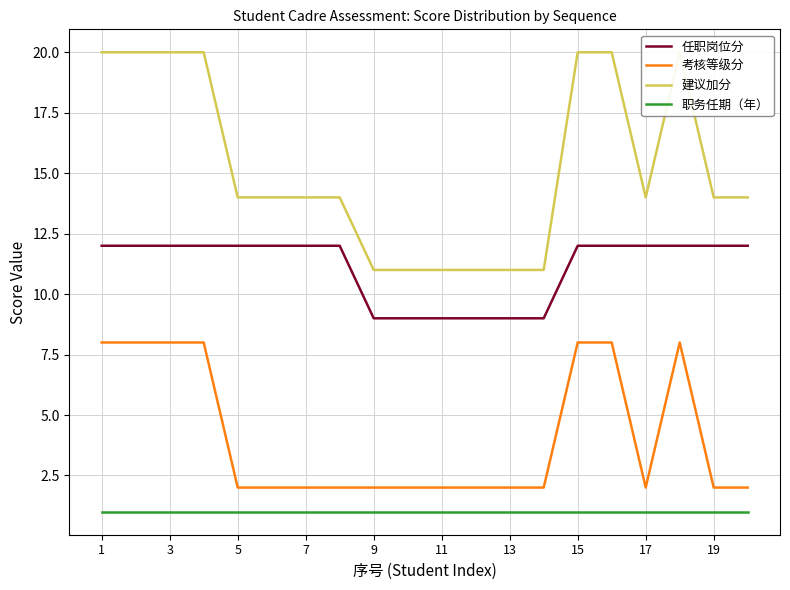

Is the value of 考核等级分 at 15 greater than the value of 职务任期（年） at 15?

Yes